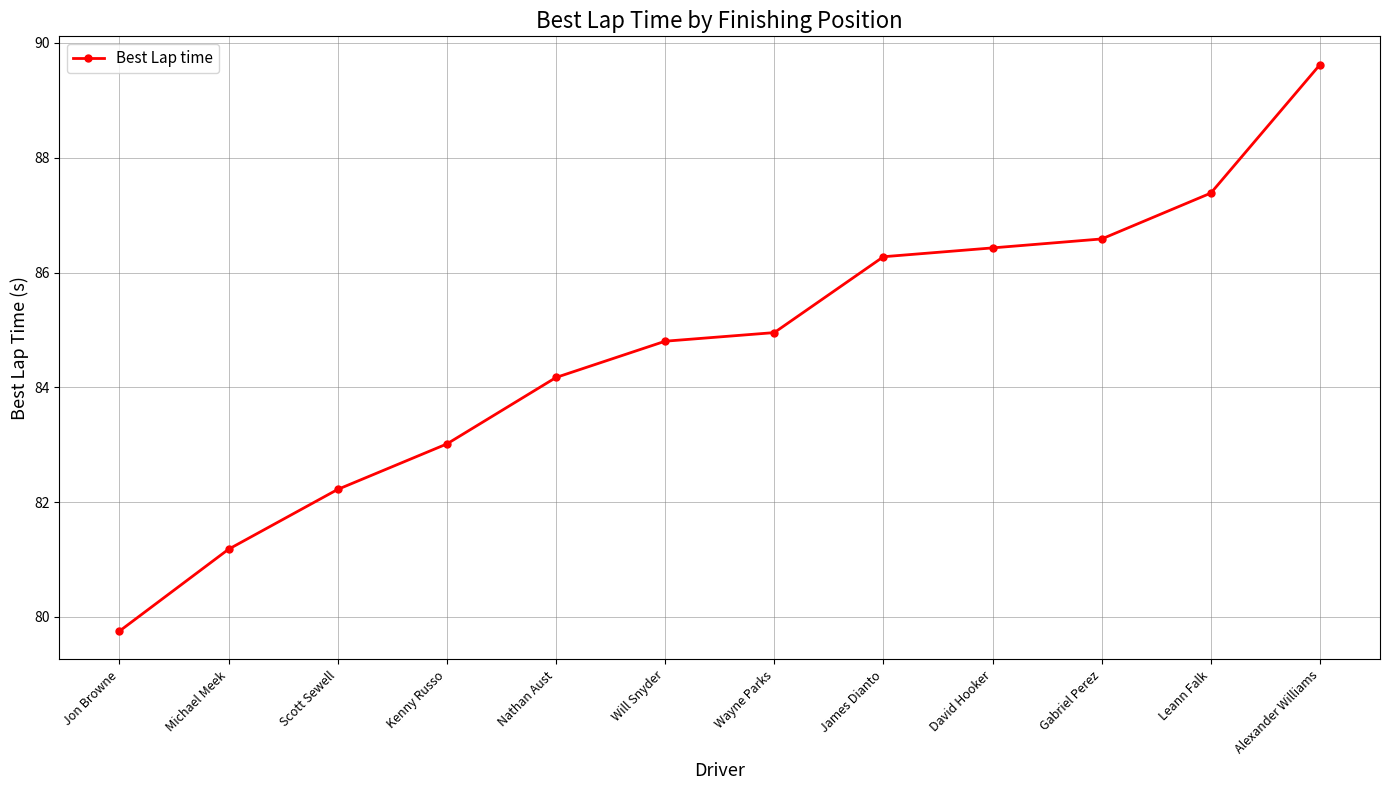

How many data points are less than 84?

4